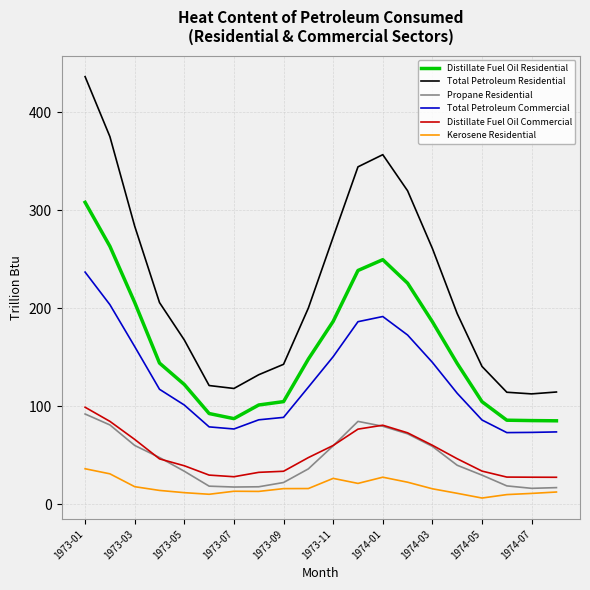

Which series has the largest range (max minus min)?

Total Petroleum Residential